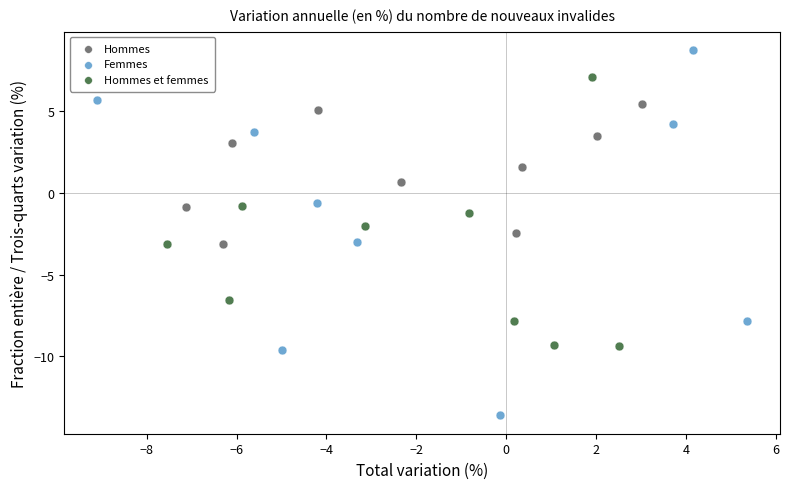

Which series has the largest Y range (max minus min)?

Femmes